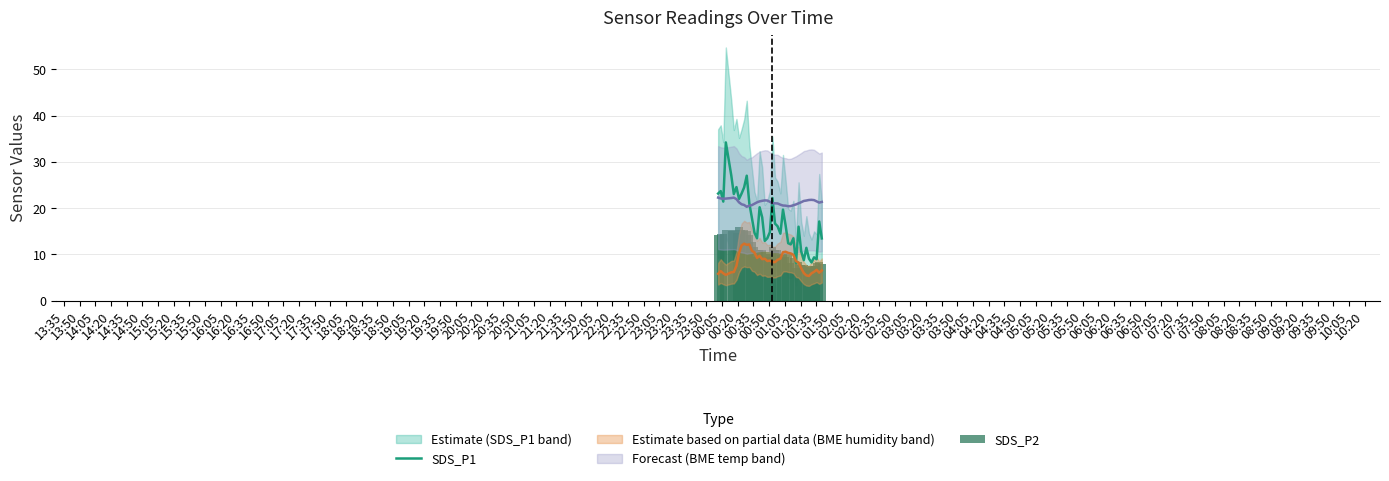

What is the minimum value for SDS_P1?

8.2